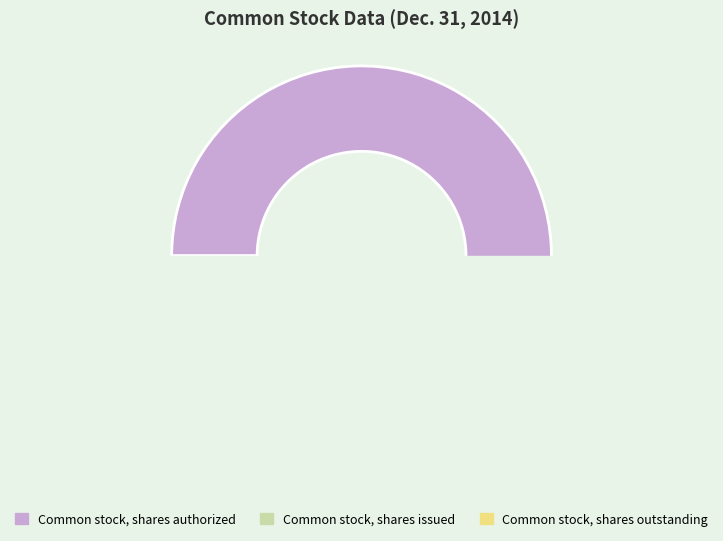

Between Common stock, shares authorized and Common stock, shares outstanding, which is larger?

Common stock, shares authorized